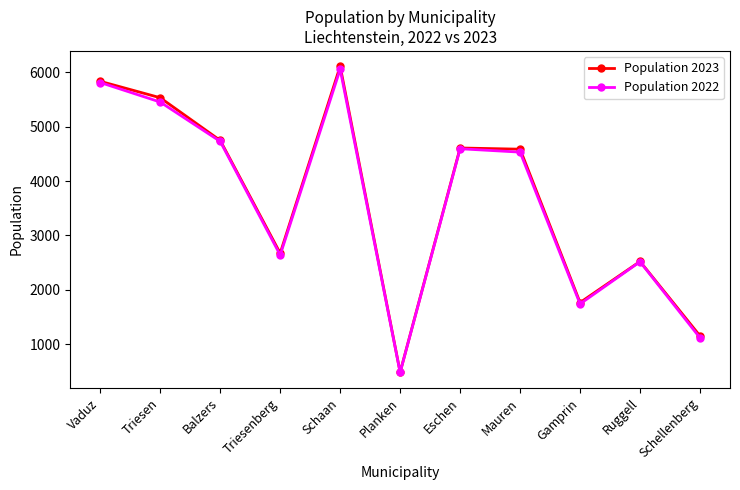

What is the average value of the Population 2023 series?

3638